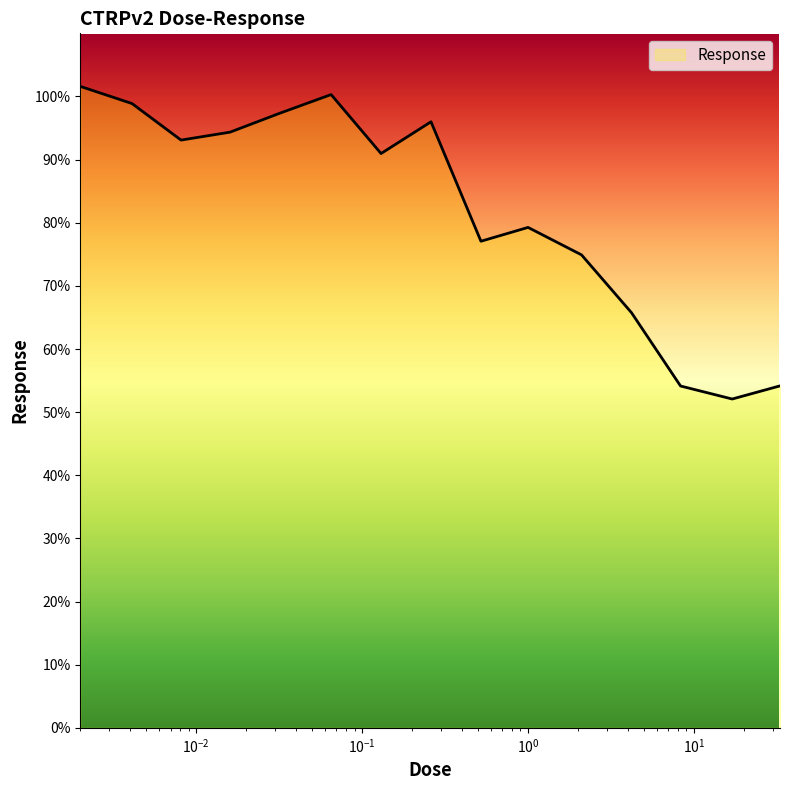

How many lines are shown in the chart?

1